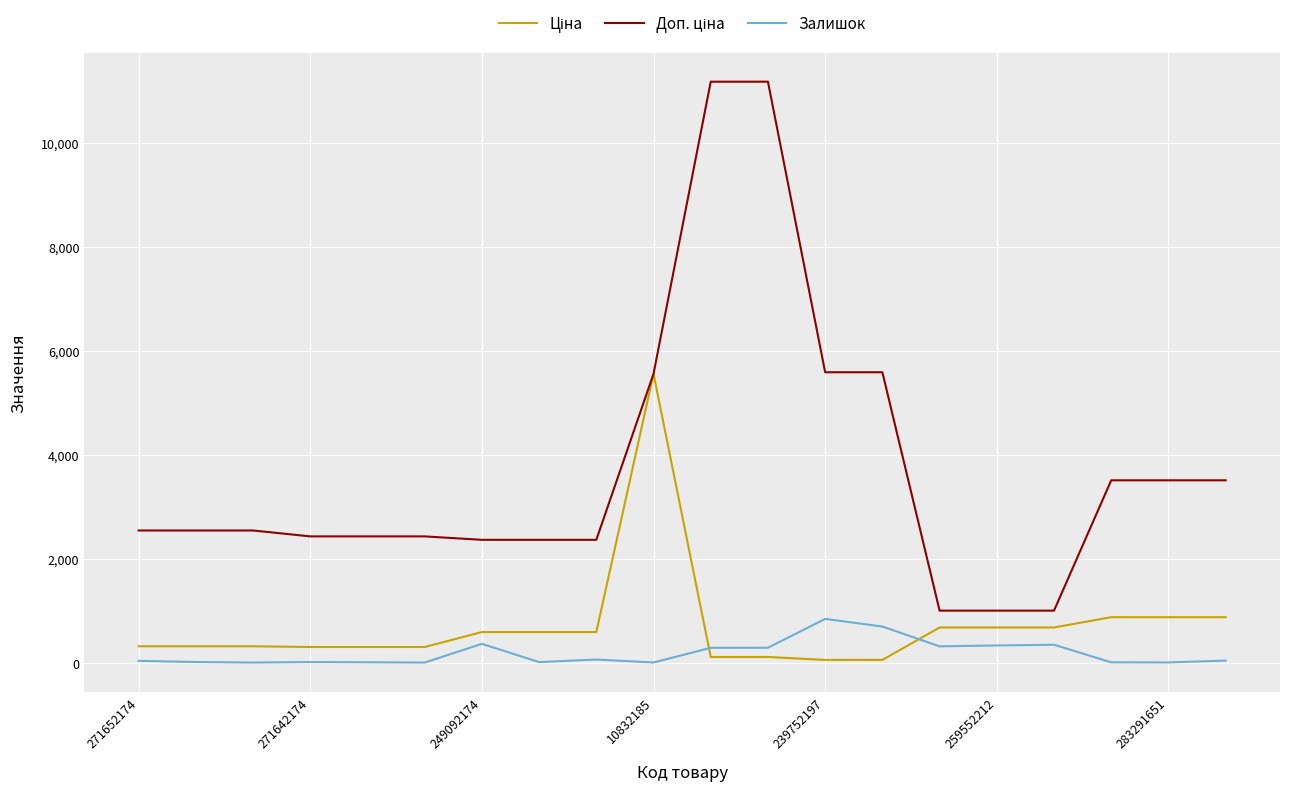

How many lines are shown in the chart?

3